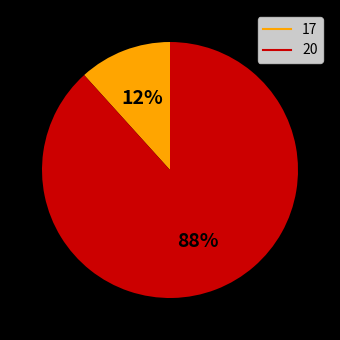

Which has a higher value, 20 or 17?

20